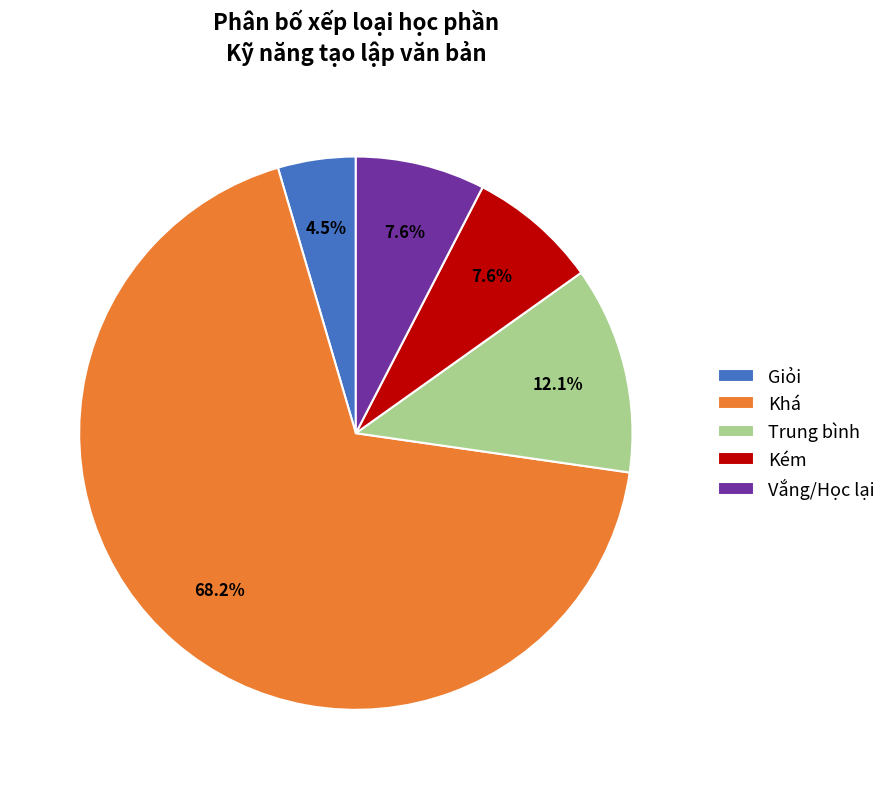

To the nearest percent, what is the combined percentage of Trung bình and Vắng/Học lại?

20%